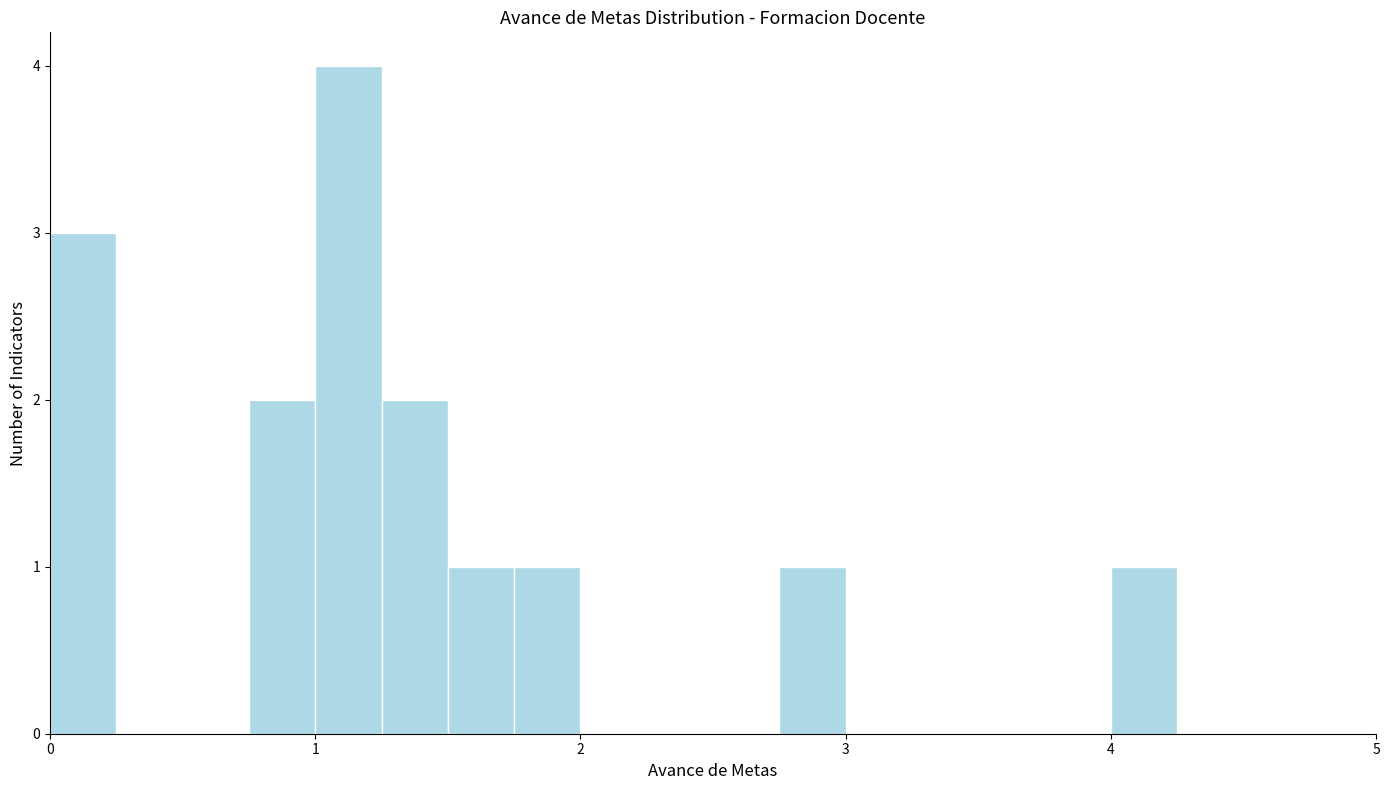

Read against the x-axis, roughly where is the centre of the tallest bar?

1.1